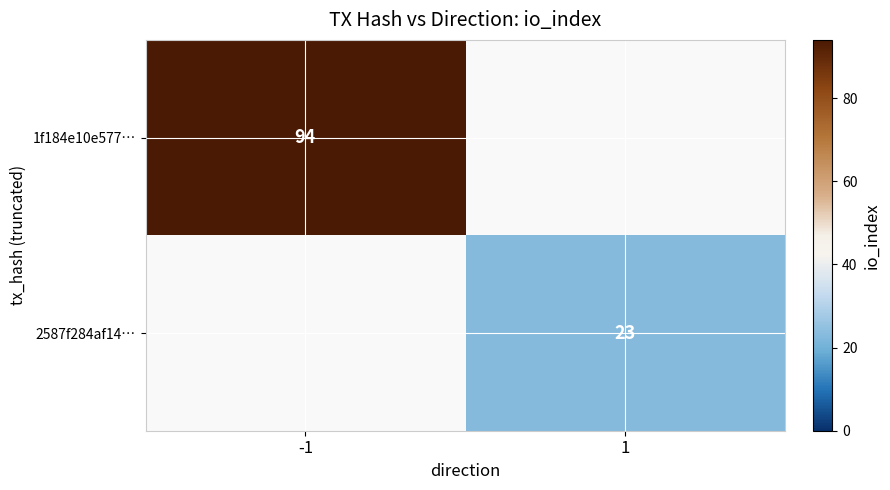

The value of 1f184e10e577… at -1 is 94. True or false?

True